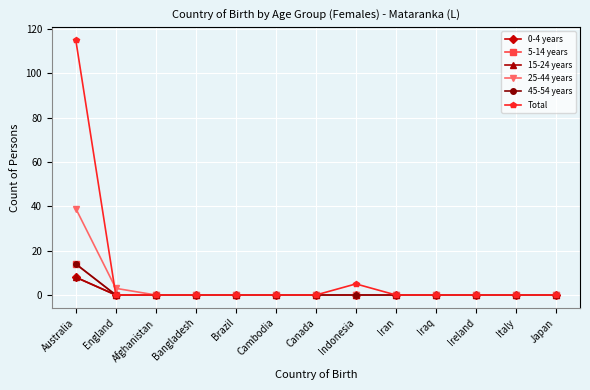

How many 15-24 years values are between 0 and 1?

12